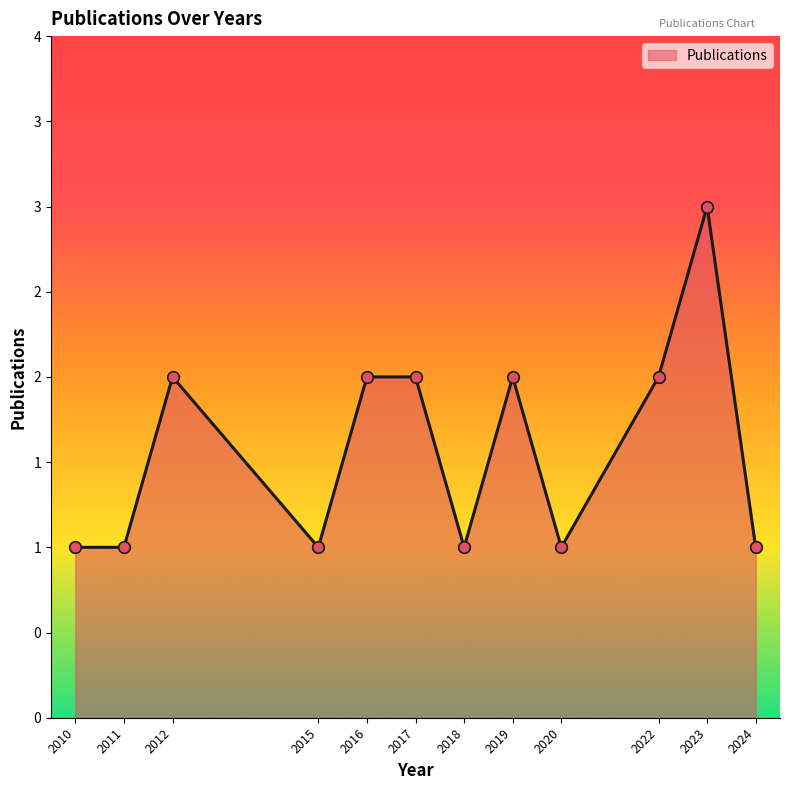

Approximately how many times larger is the value at 2017 compared to 2011?

2.0